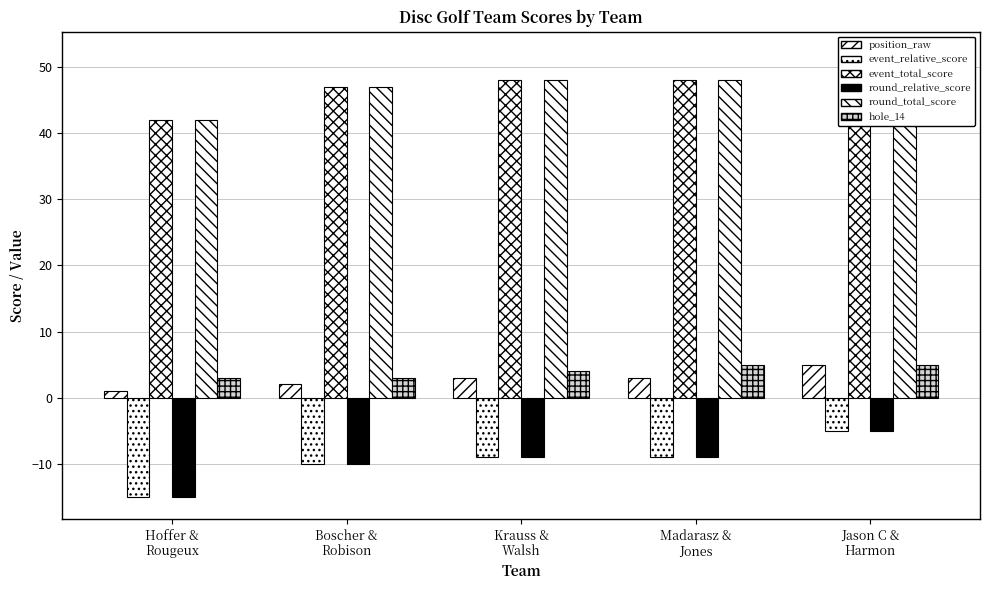

Reading right to left, extract all data points from this chart.

position_raw: 5	3	3	2	1
event_relative_score: -5	-9	-9	-10	-15
event_total_score: 52	48	48	47	42
round_relative_score: -5	-9	-9	-10	-15
round_total_score: 52	48	48	47	42
hole_14: 5	5	4	3	3